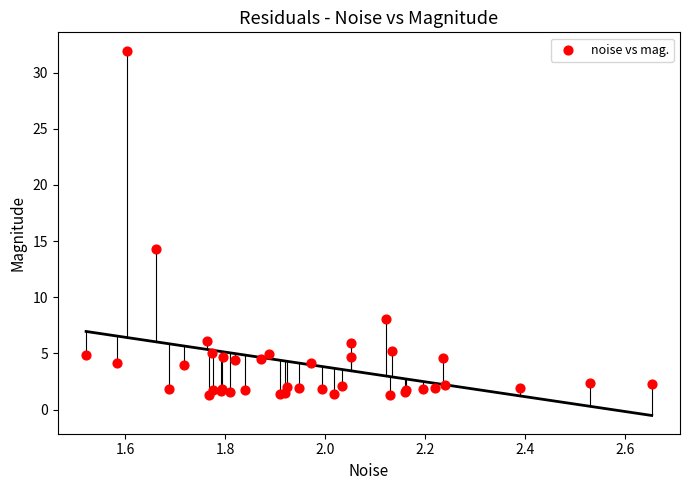

What Y value in the scatter plot is closest to 16?

14.3